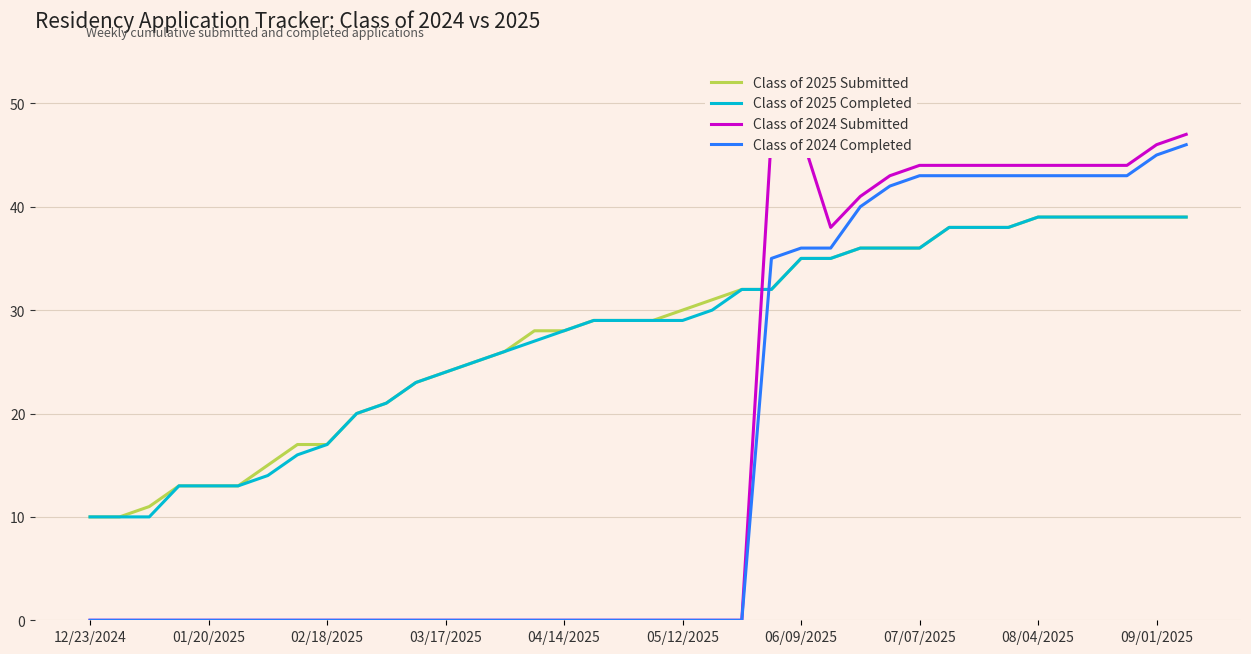

What is the sum of the Class of 2025 Submitted values at 11 and 25?

58